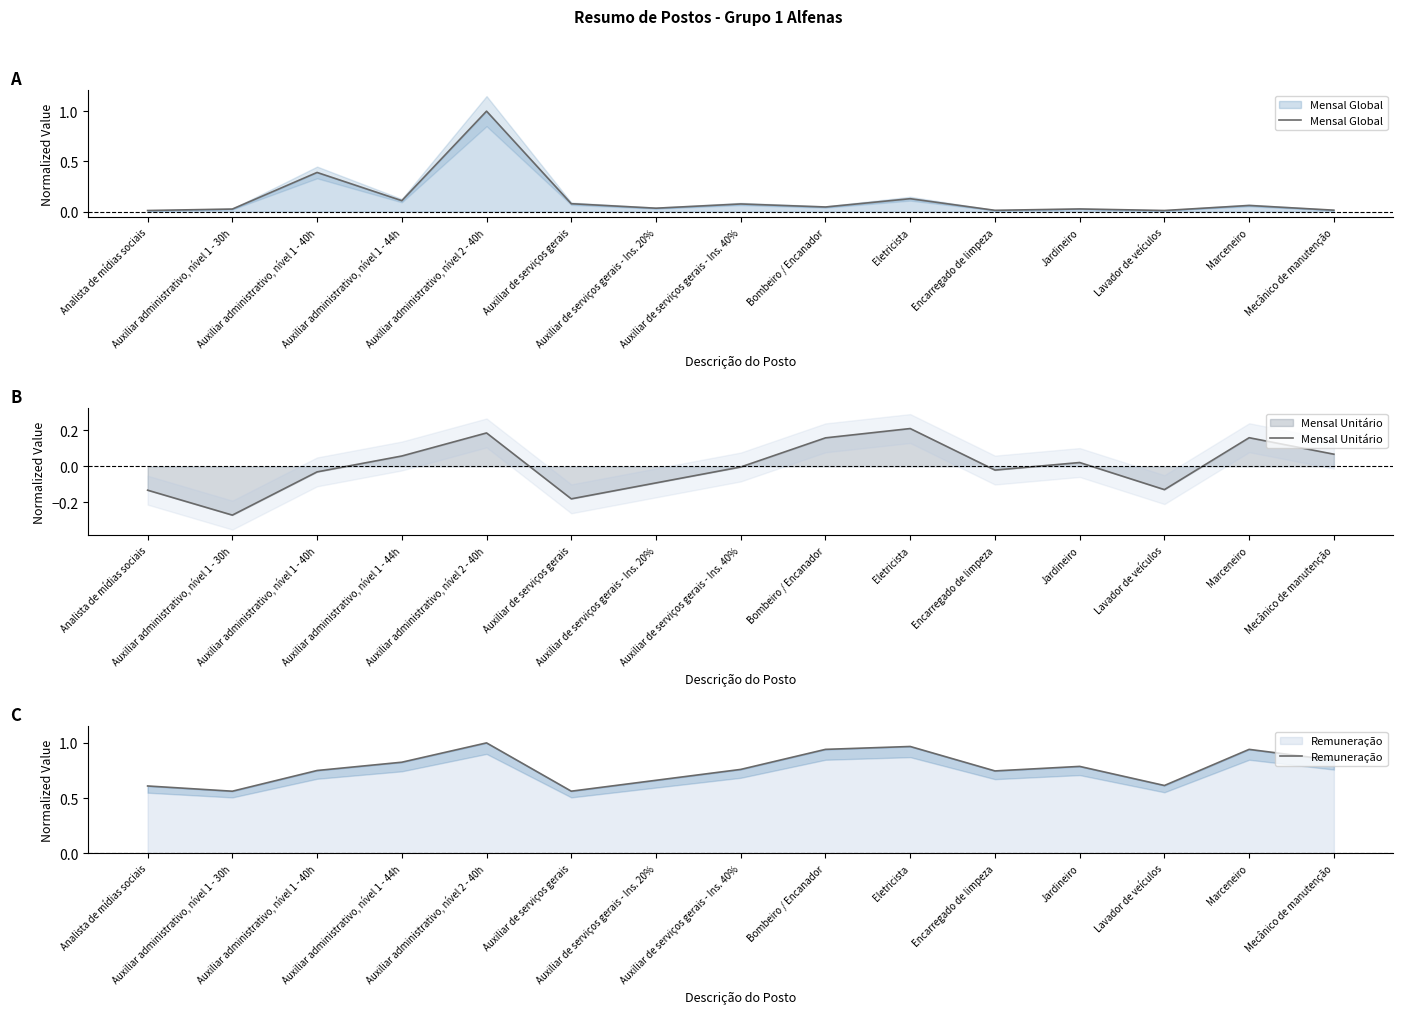

What is the label of the 7th point from the right?

Bombeiro / Encanador